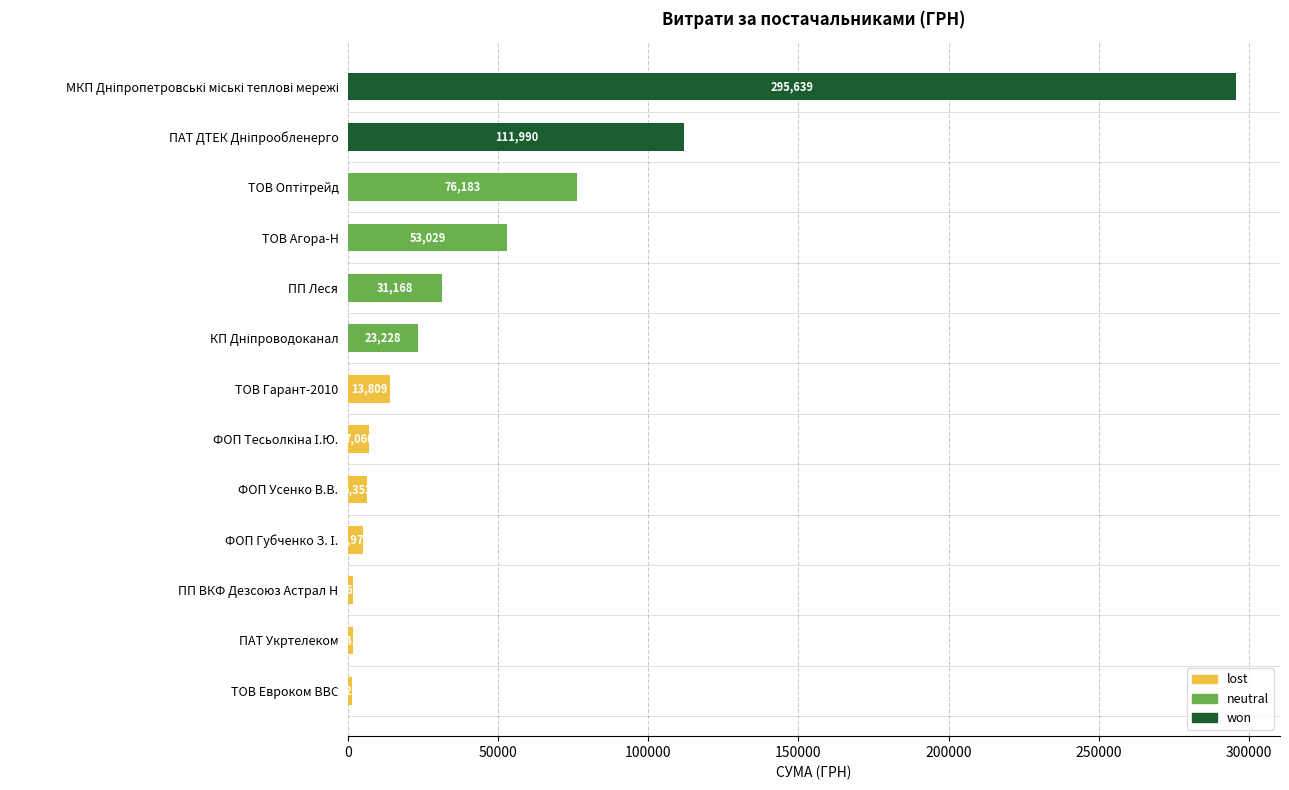

What is the sum of all values?

627794.8